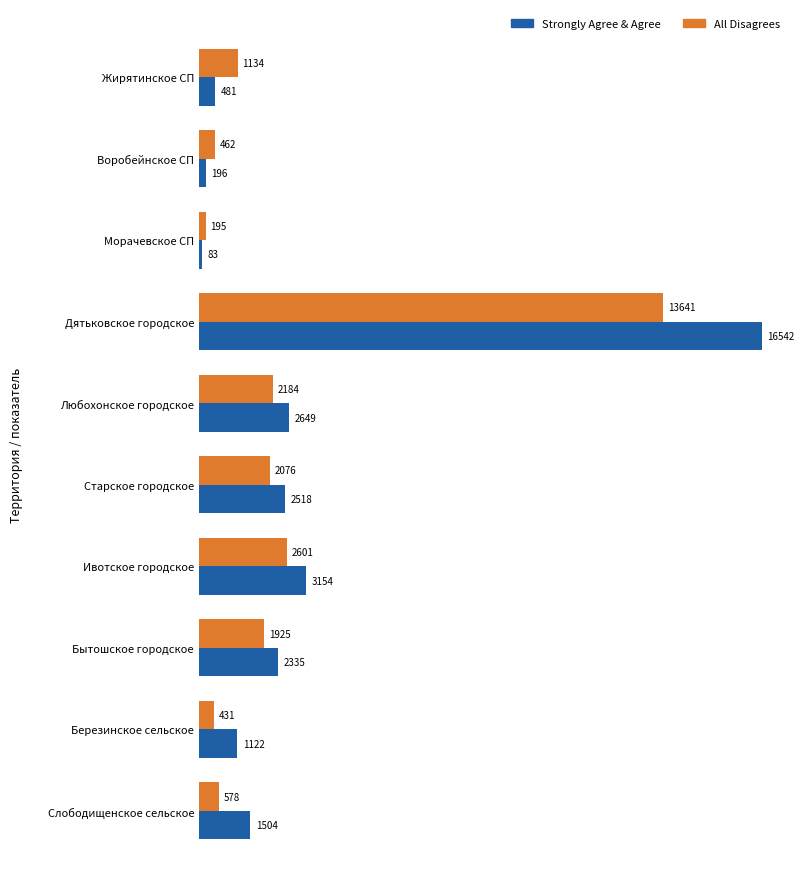

How many categories are shown in the chart?

10